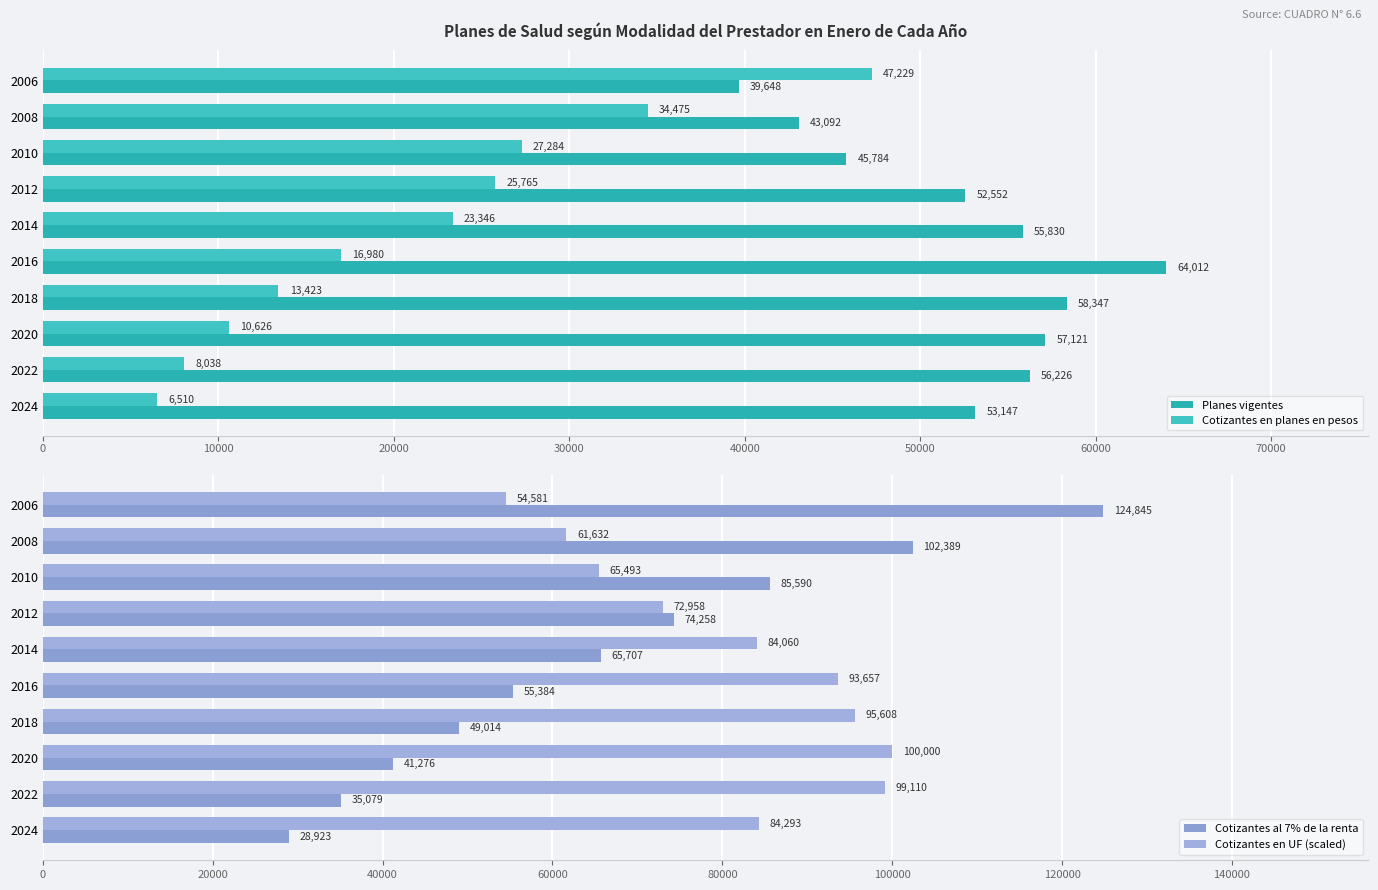

How many data points in Cotizantes en planes en pesos are less than 23346?

5